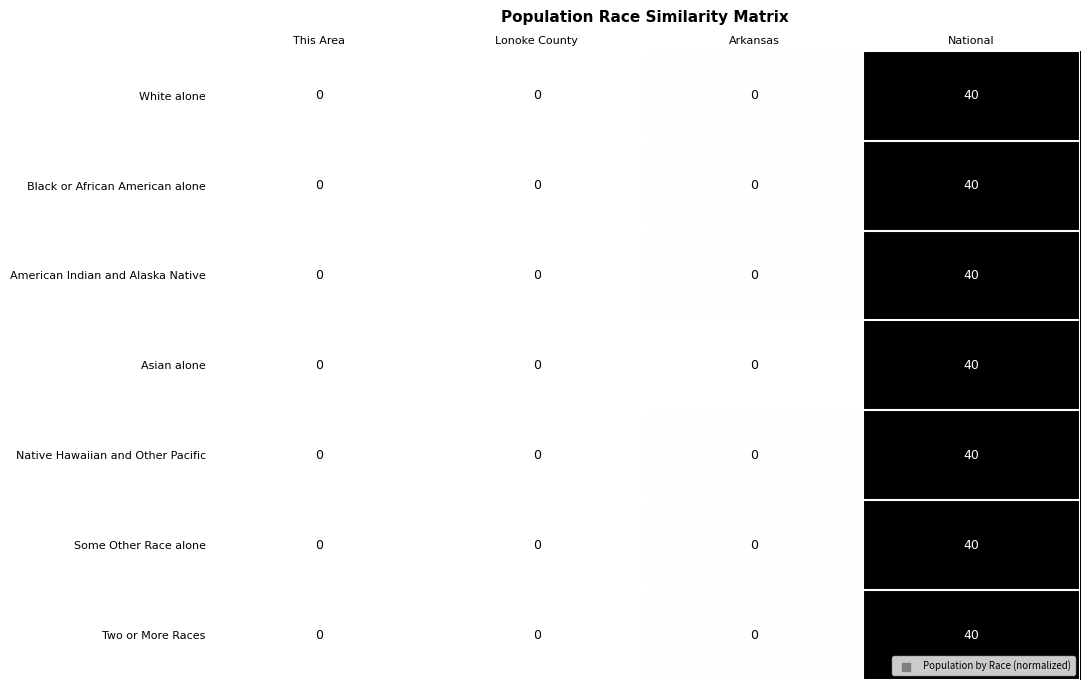

What is the average value of the Native Hawaiian and Other Pacific series?

10